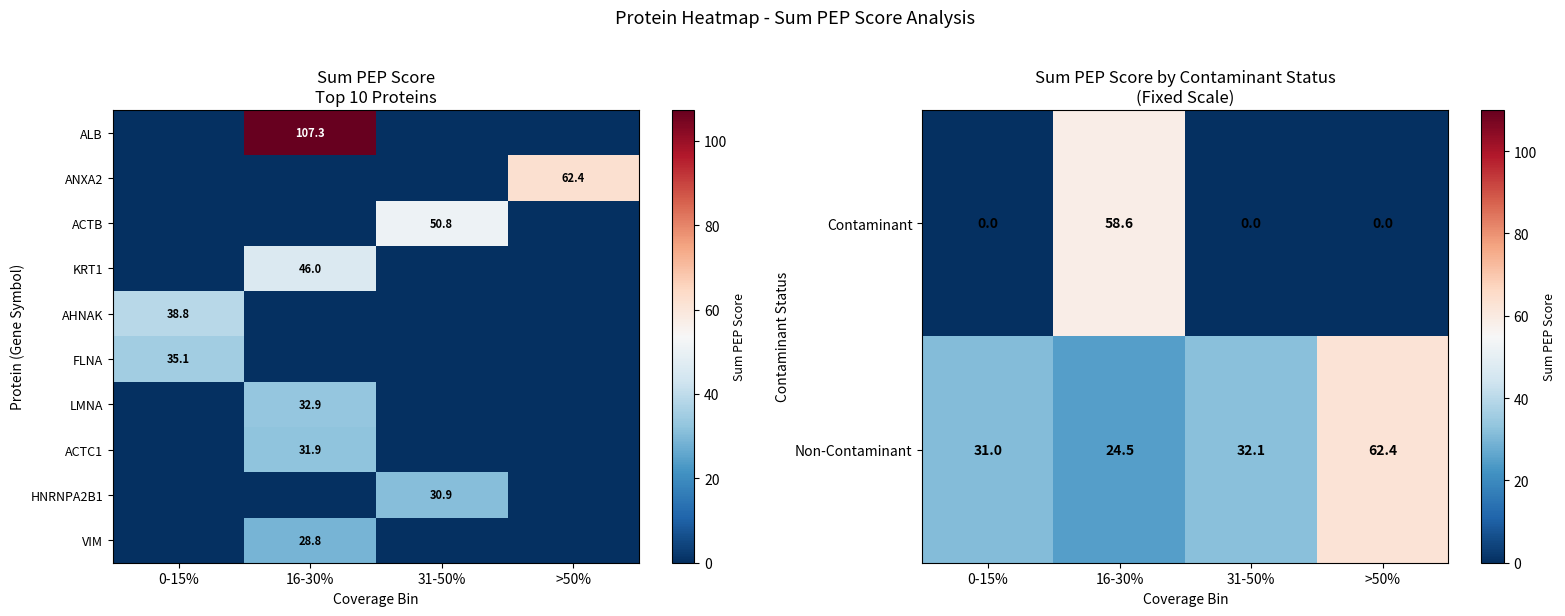

True or false: FLNA has a value of 35.1 at 0-15%.

True